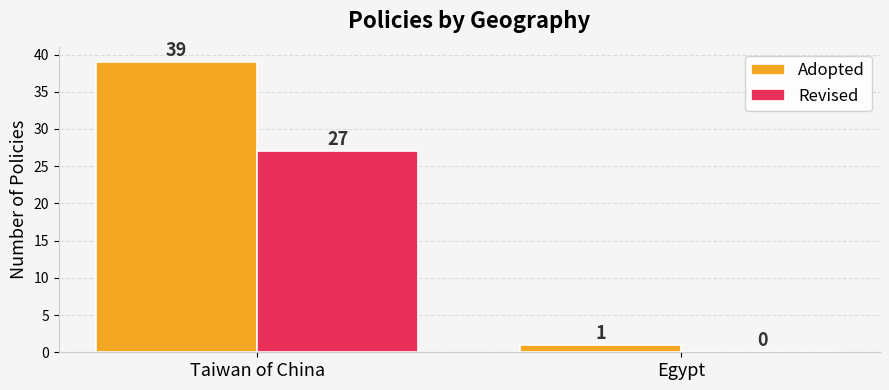

At which category is the sum across all series the highest?

Taiwan of China